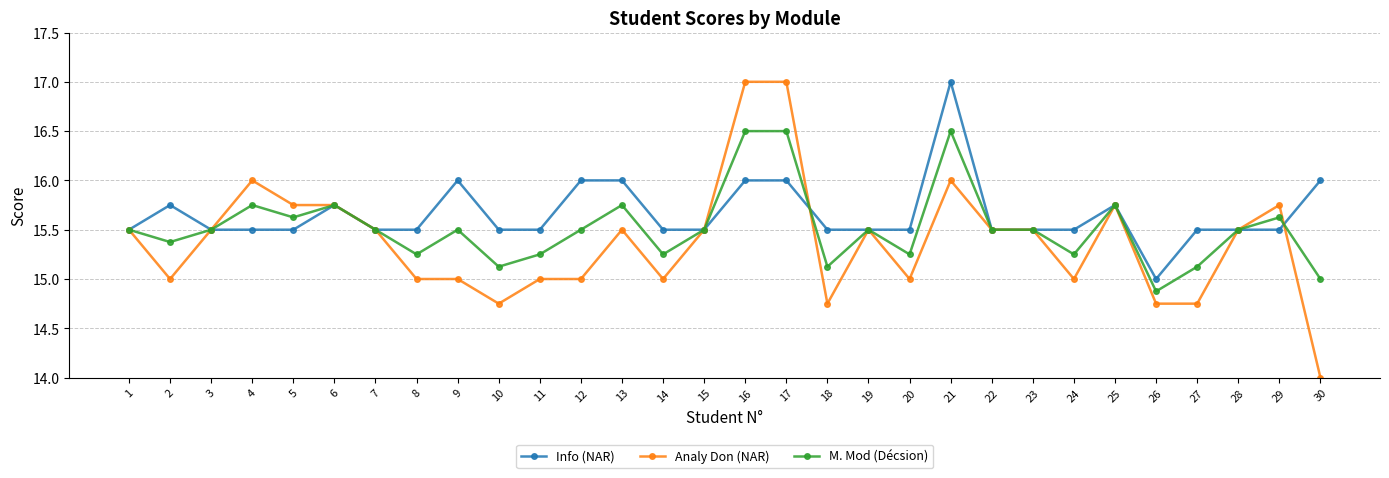

At which category does M. Mod (Décsion) reach its first local valley?

2